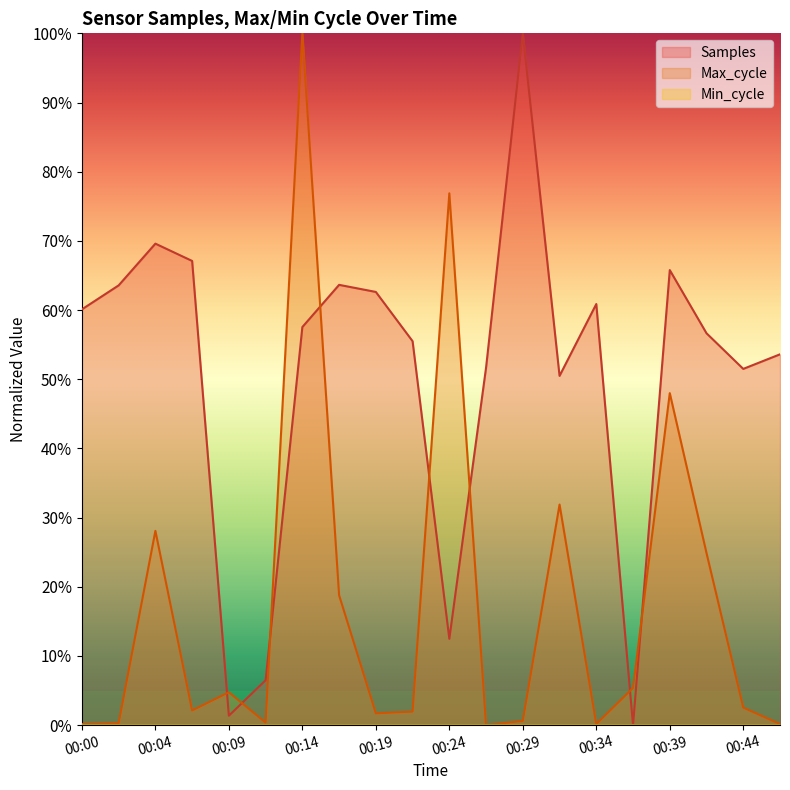

How many interior local peaks does the Max_cycle series have?

6